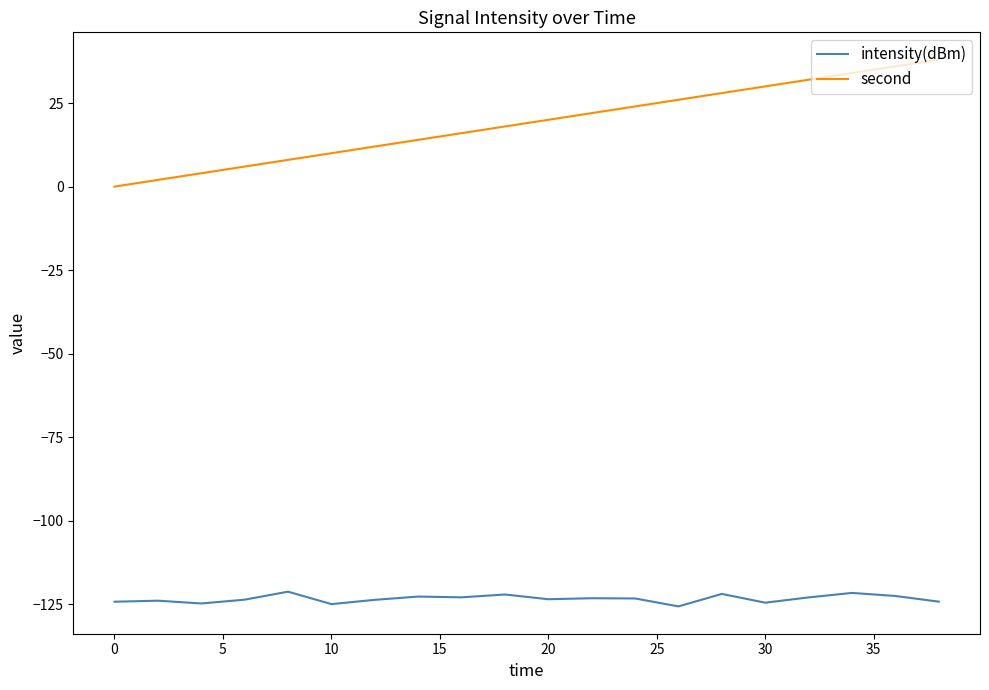

What is the difference between the maximum and minimum values in the intensity(dBm) series?

4.4